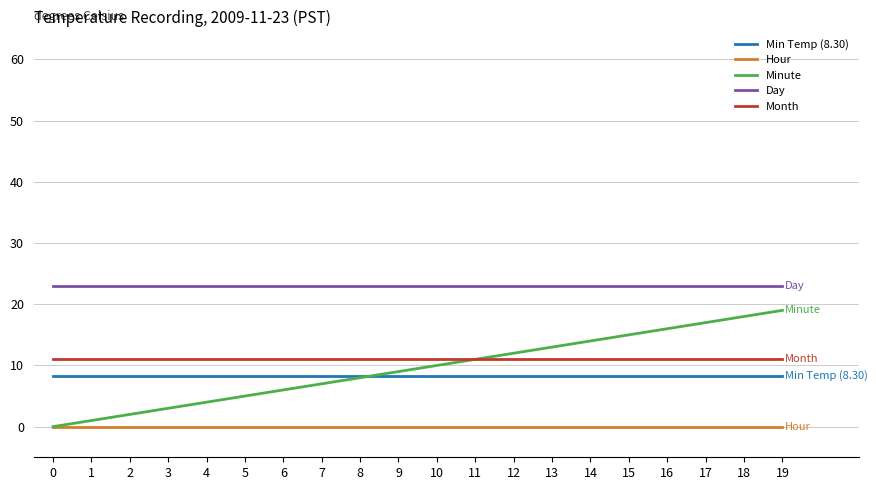

What are all the series names shown in the legend?

Min Temp (8.30), Hour, Minute, Day, Month